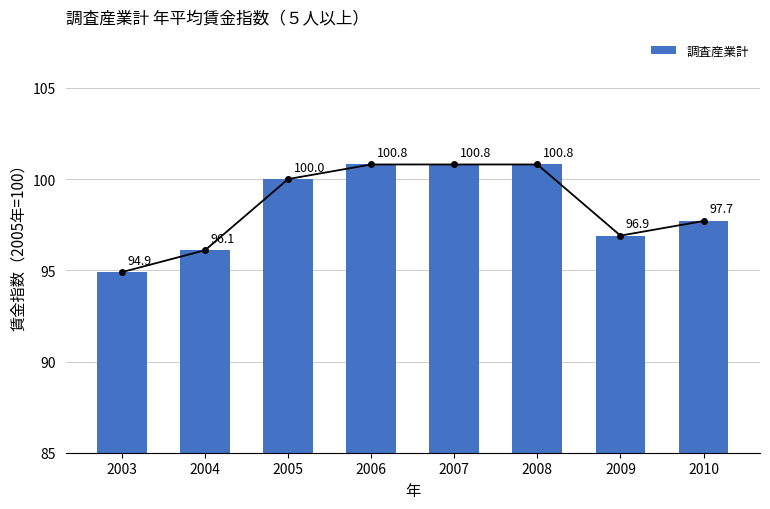

Is it true that the value at 2005 is 166.1?

False